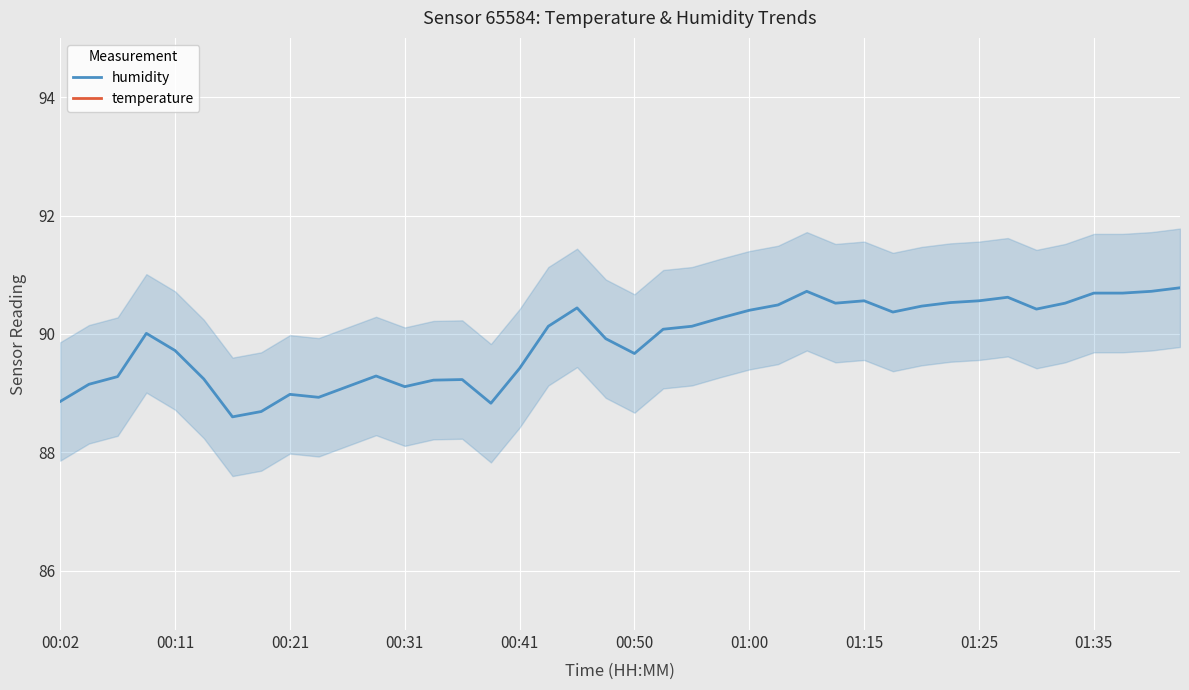

What is the greatest value displayed?

90.8